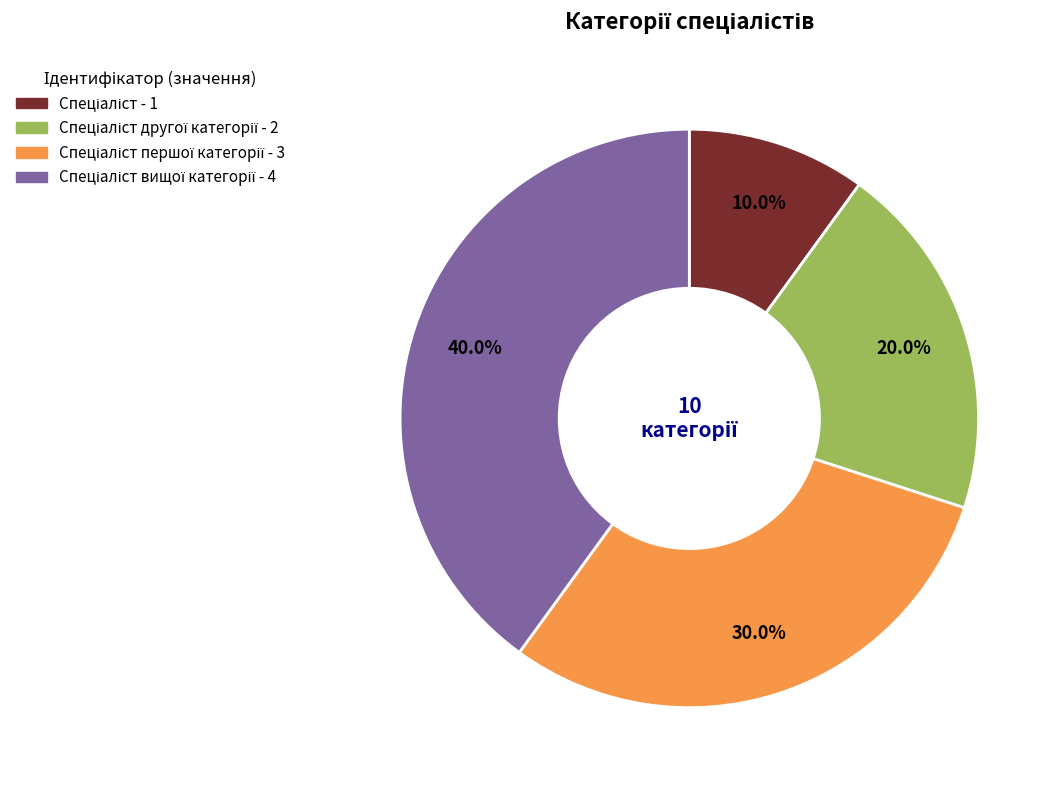

To the nearest percent, what is the difference between the largest and smallest slice percentages?

30%